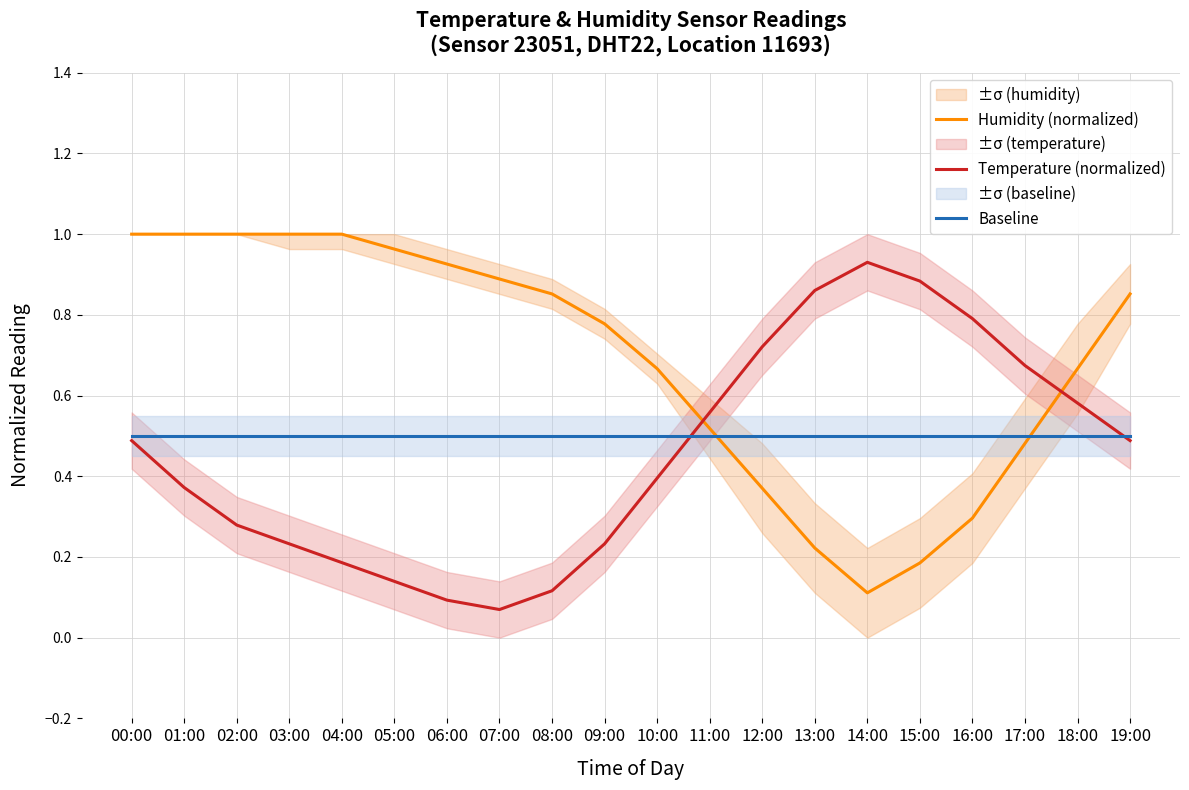

At which label does Baseline reach its peak?

00:00